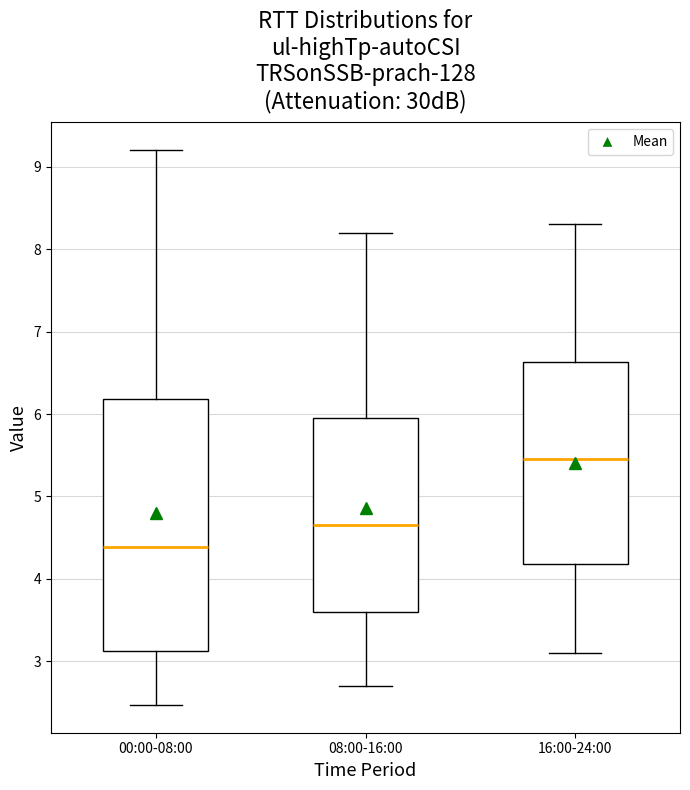

Reading left to right, read every box against the y-axis: the position of its median line, the range the box covers, and the ends of its whiskers. The values are not printed on the chart, so give them approximately, as read against the axis.

00:00-08:00: median 4.4, box 3.1 to 6.2, whiskers 2.5 to 9.2
08:00-16:00: median 4.7, box 3.6 to 6.0, whiskers 2.7 to 8.2
16:00-24:00: median 5.5, box 4.2 to 6.6, whiskers 3.1 to 8.3